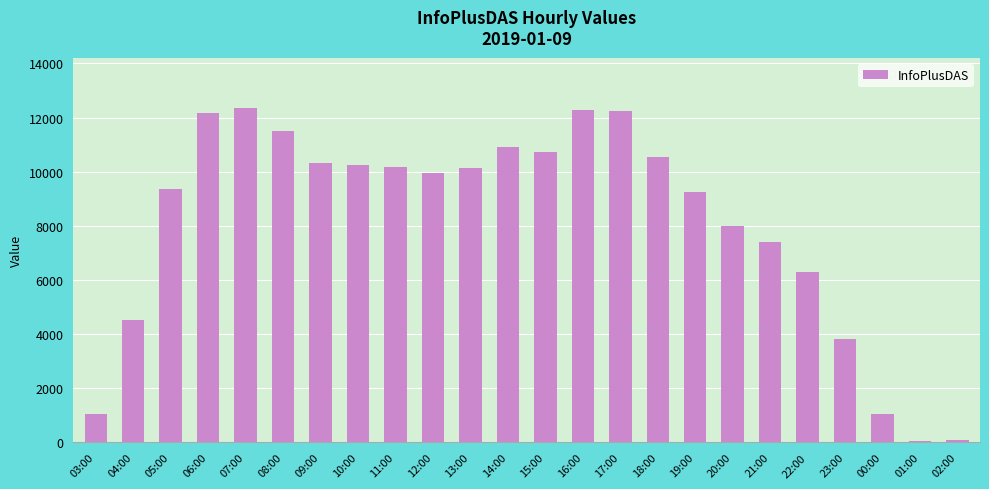

What is the label of the 13th bar from the left?

15:00